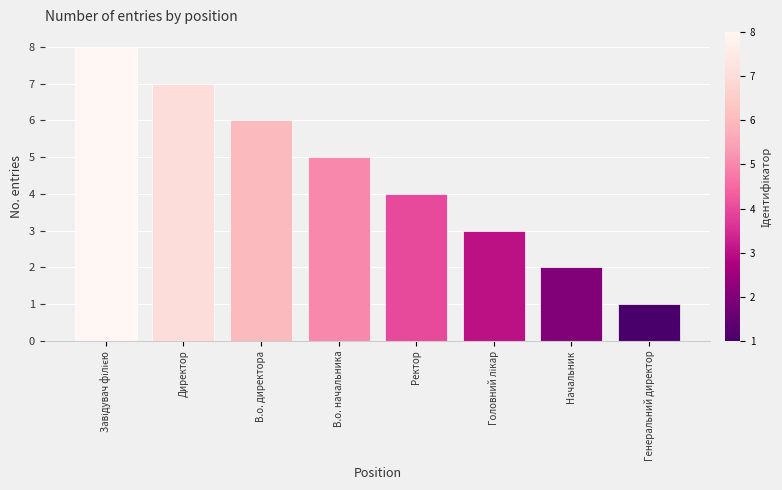

How many data points does each series have?

8